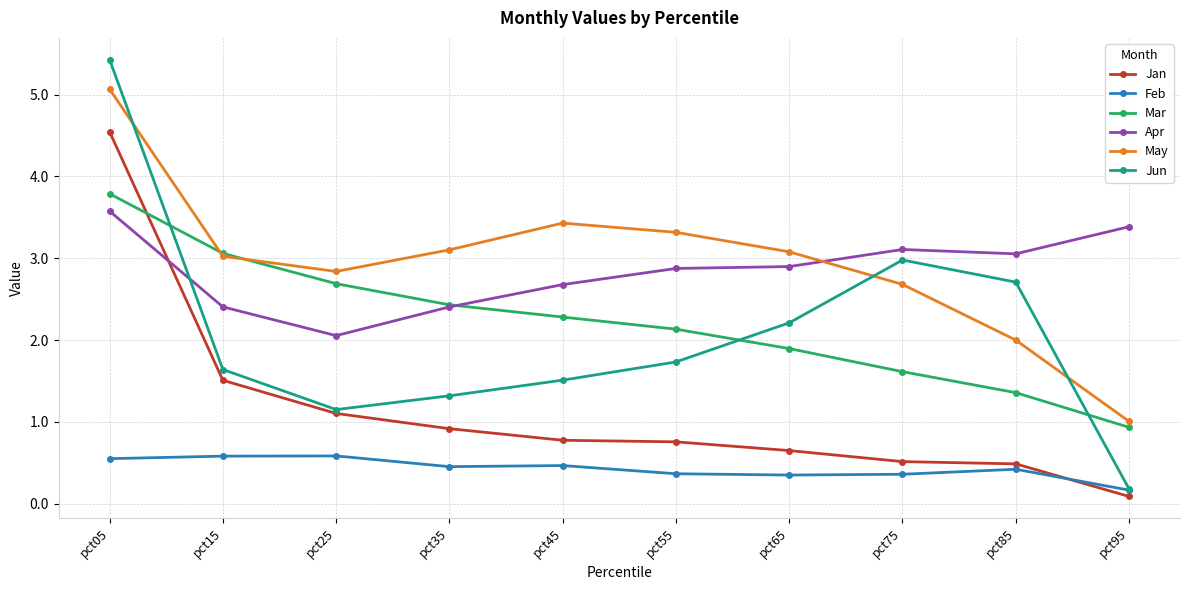

Which series ends up on top after the final intersection of May and Jun?

May